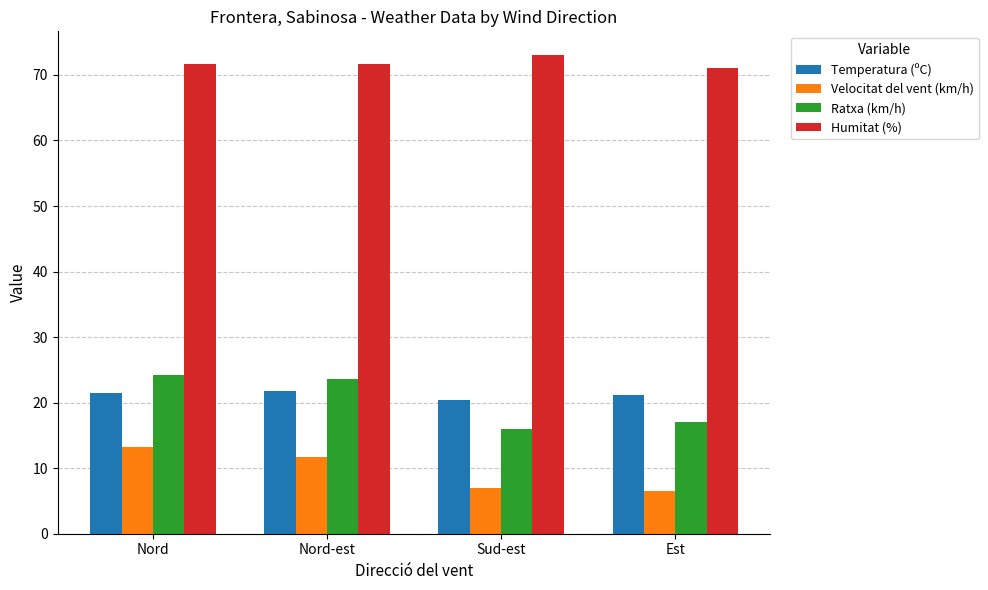

What is the sum of the Humitat (%) values at Nord and Est?

142.7